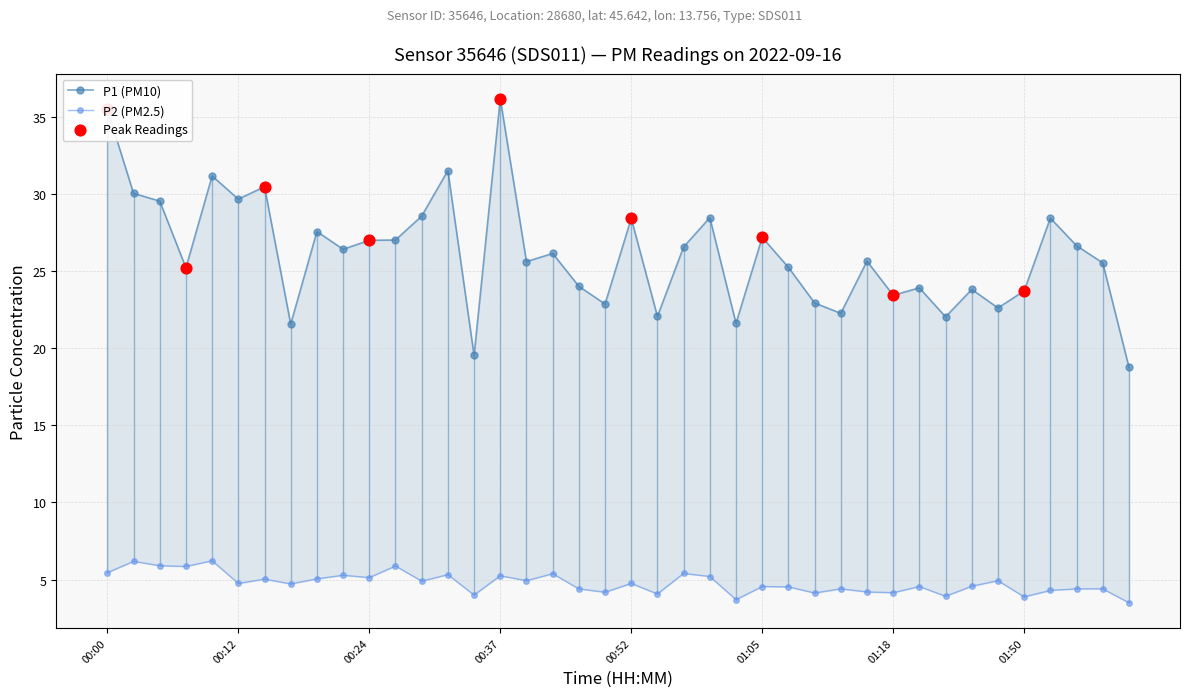

At which category is the sum across all series the highest?

00:37